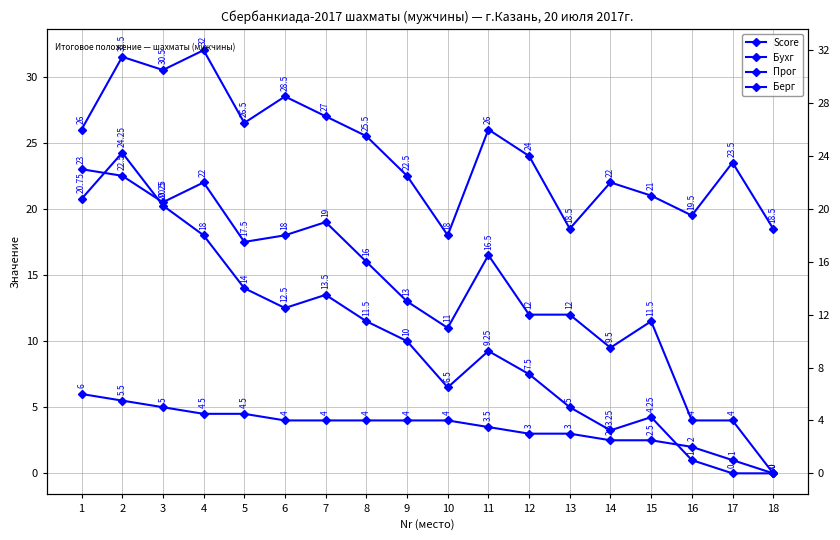

What is the approximate value of Score at 5?

4.5